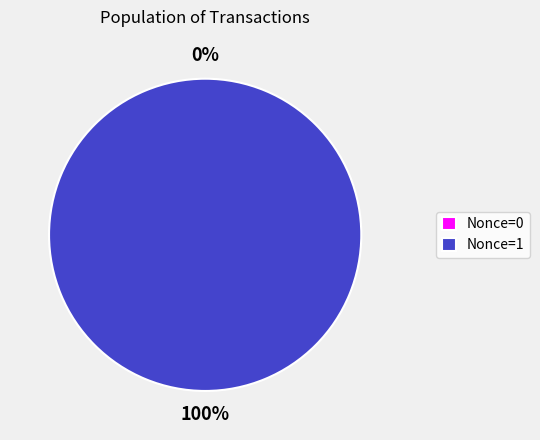

Between 360360 and 360357, which is larger?

360357